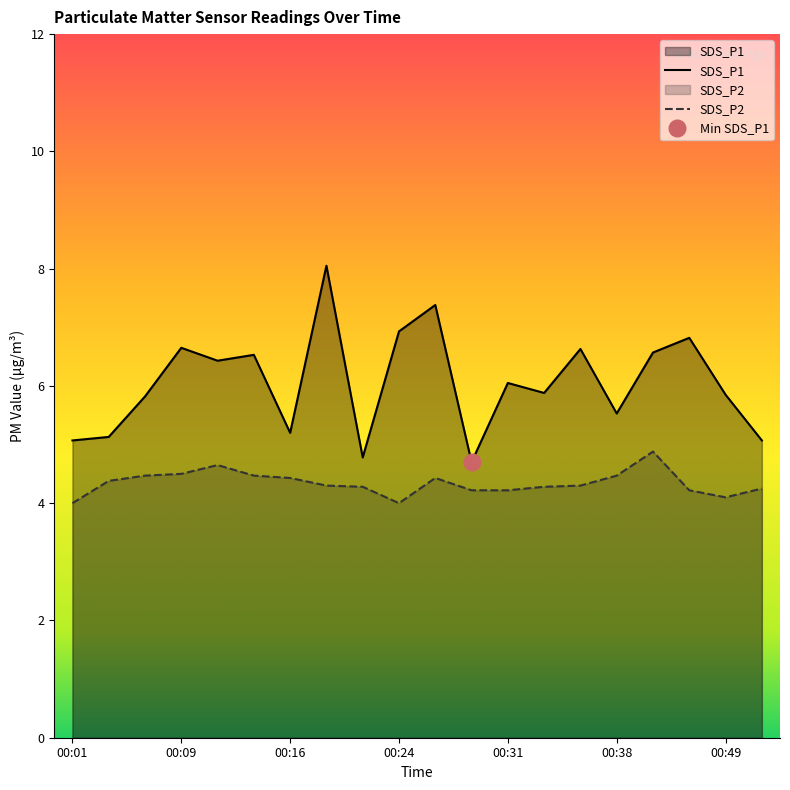

Reading right to left, transcribe all the data shown in this chart.

SDS_P1: 5.1	5.8	6.8	6.6	5.5	6.6	5.9	6.0	4.7	7.4	6.9	4.8	8.1	5.2	6.5	6.4	6.7	5.8	5.1	5.1
SDS_P2: 4.2	4.1	4.2	4.9	4.5	4.3	4.3	4.2	4.2	4.4	4.0	4.3	4.3	4.4	4.5	4.7	4.5	4.5	4.4	4.0